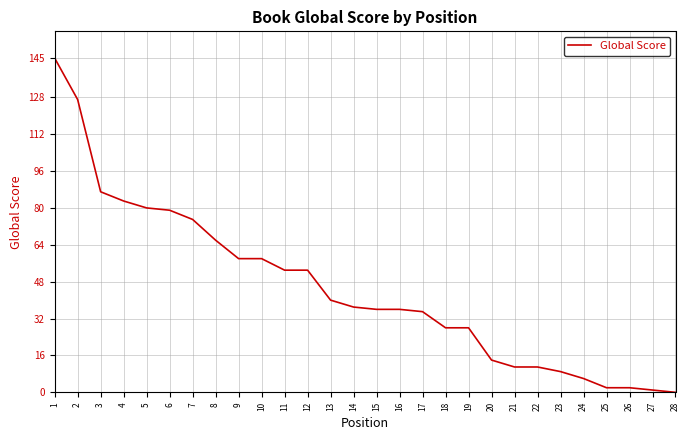

Which has a higher value, 18 or 25?

18